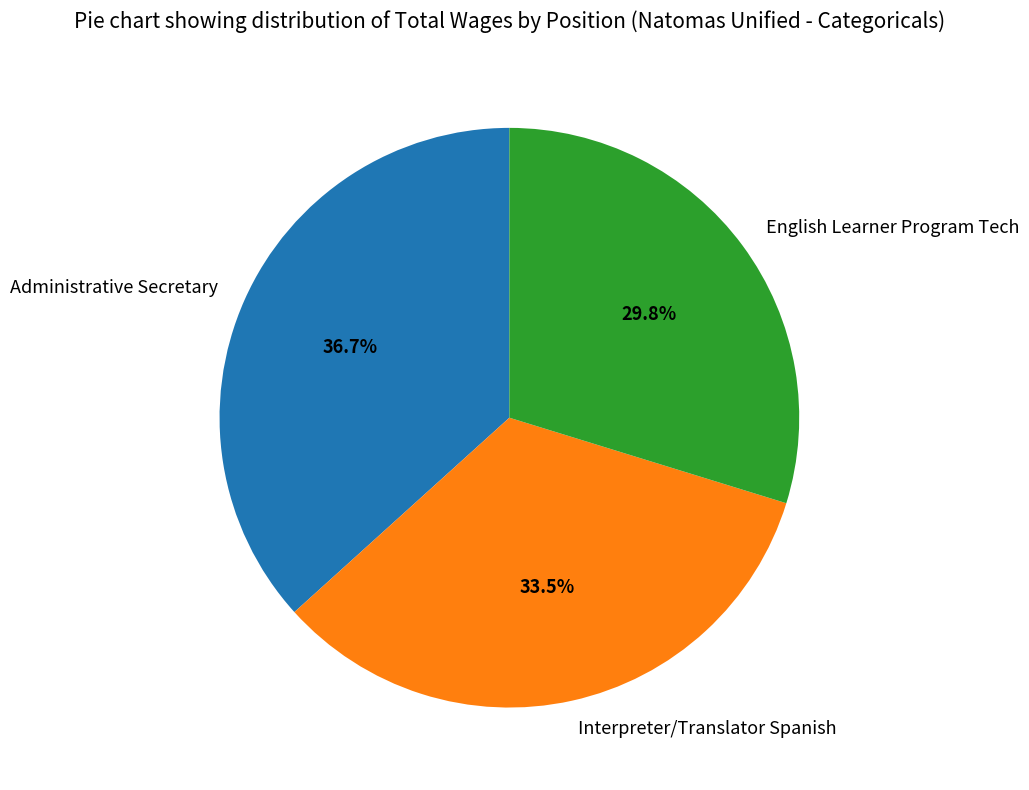

Which category has the smallest portion of the pie?

English Learner Program Tech